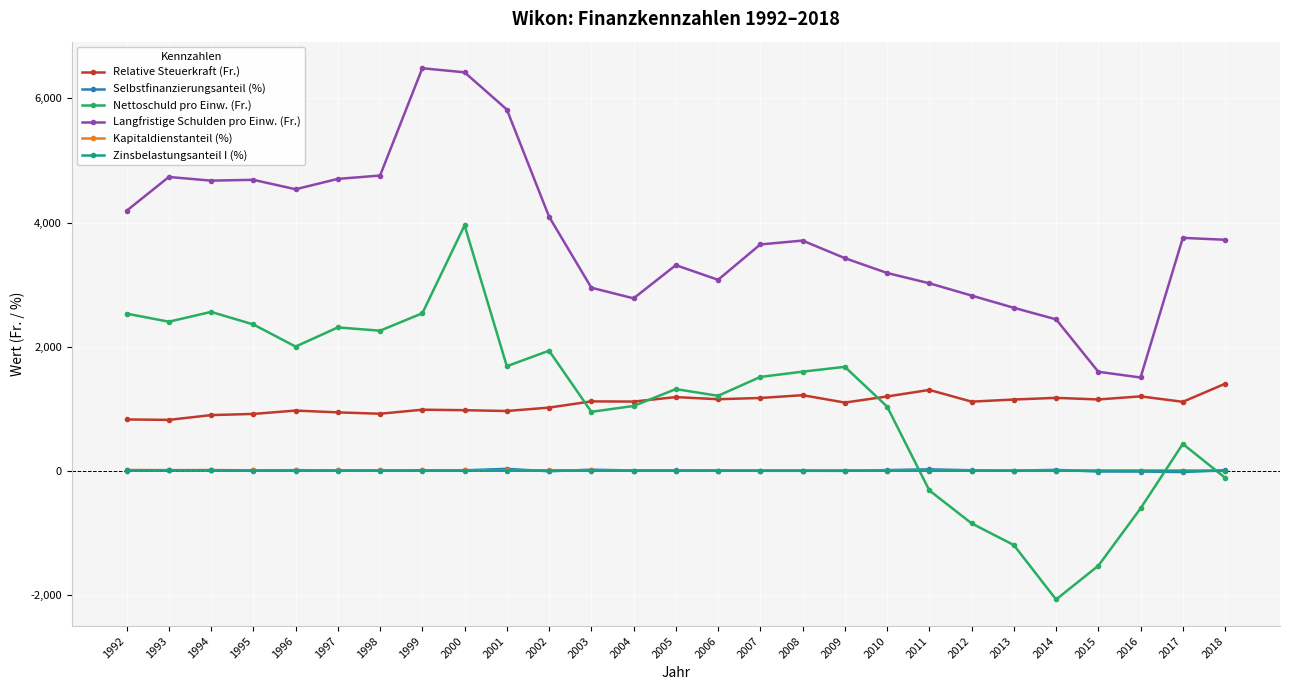

True or false: Langfristige Schulden pro Einw. (Fr.) has more than 1 points higher than both neighbors.

True